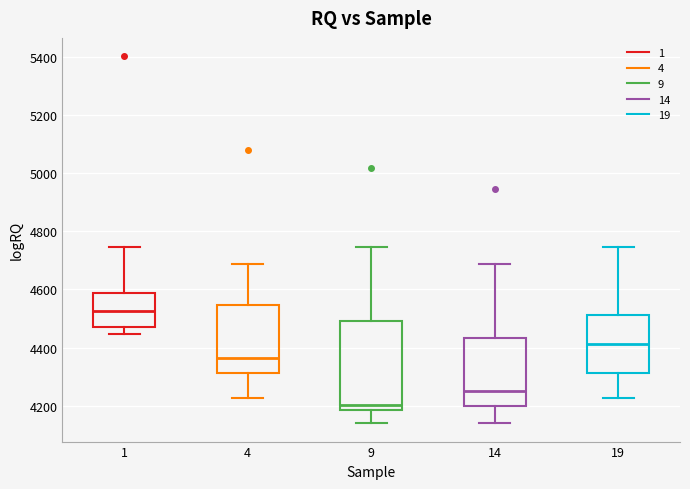

Which box's median line is the lowest?

9